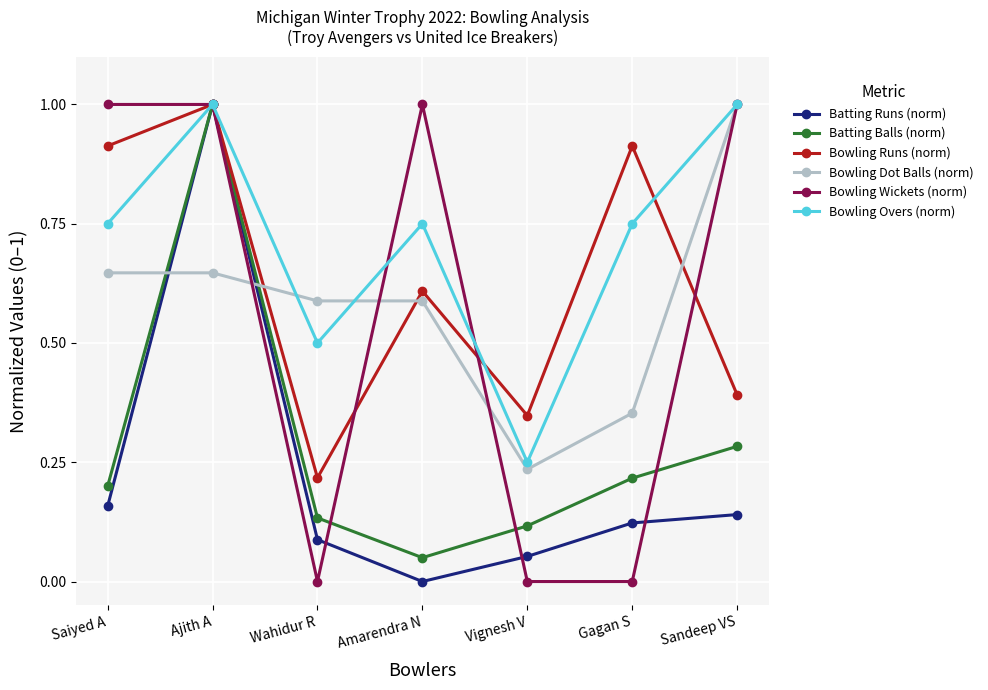

What is the maximum value for Bowling Wickets (norm)?

1.0